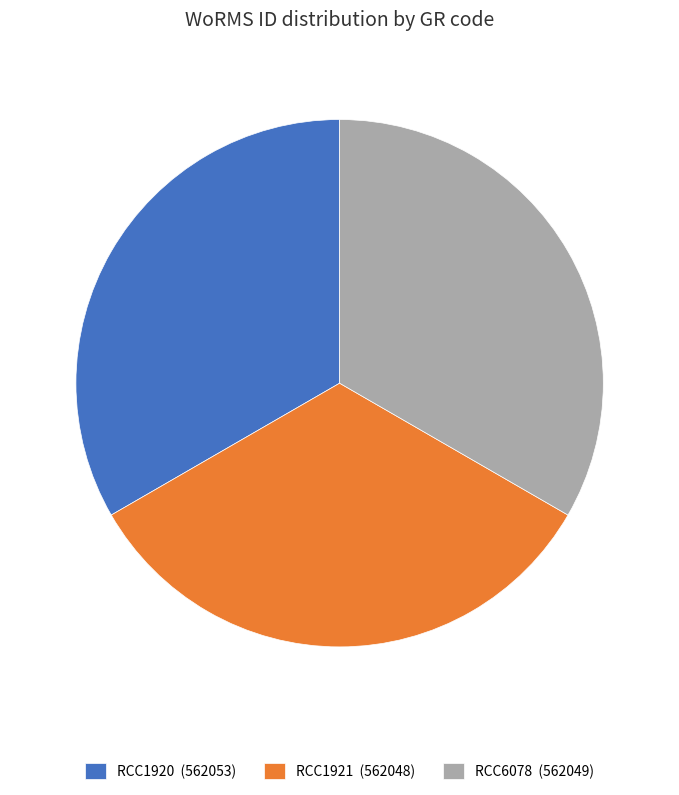

Do RCC1920 (562053) and RCC1921 (562048) together represent more than half of the pie?

Yes